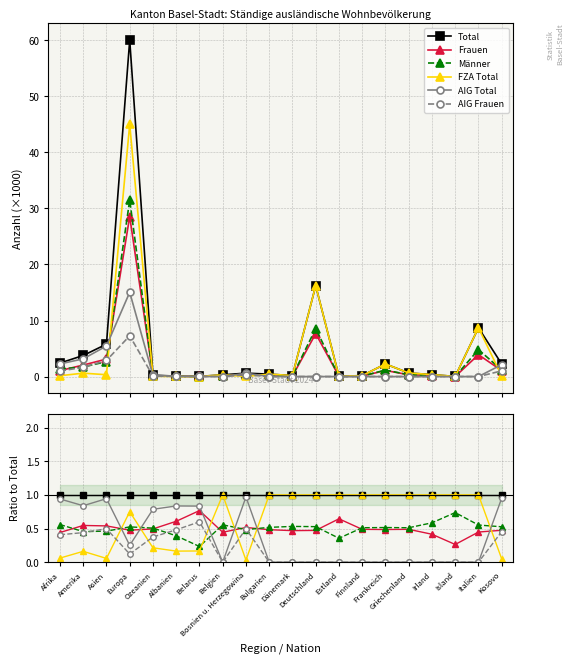

Where is the first local maximum for FZA Total?

Amerika